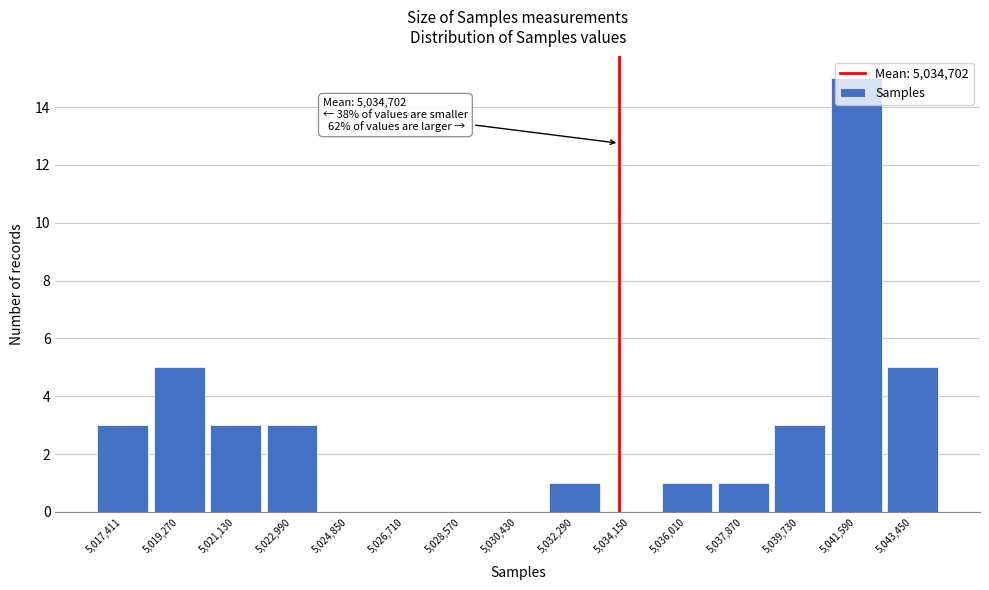

The chart shows a value of 0 at 5,034,150. True or false?

True